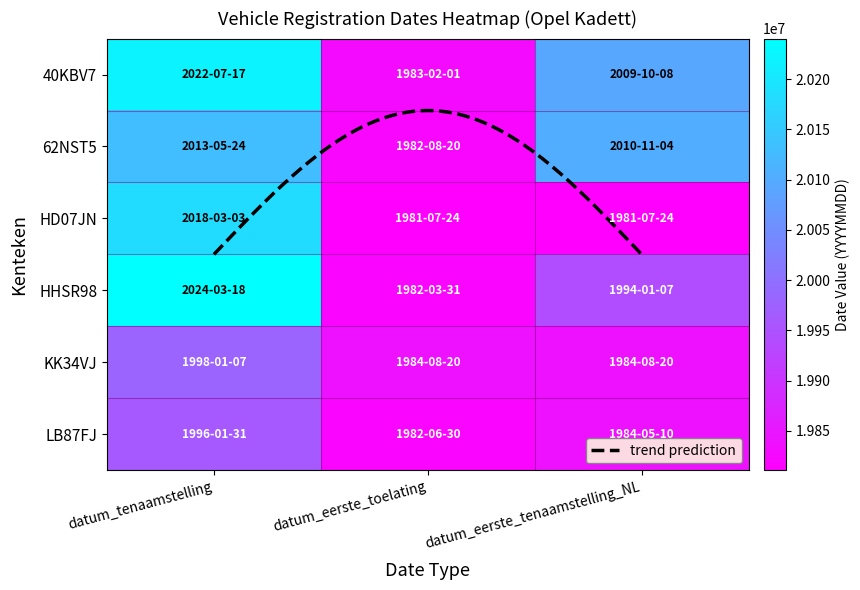

Reading right to left, list all the values displayed in this chart.

40KBV7: datum_eerste_tenaamstelling_NL=20091008	datum_eerste_toelating=19830201	datum_tenaamstelling=20220717
62NST5: datum_eerste_tenaamstelling_NL=20101104	datum_eerste_toelating=19820820	datum_tenaamstelling=20130524
HD07JN: datum_eerste_tenaamstelling_NL=19810724	datum_eerste_toelating=19810724	datum_tenaamstelling=20180303
HHSR98: datum_eerste_tenaamstelling_NL=19940107	datum_eerste_toelating=19820331	datum_tenaamstelling=20240318
KK34VJ: datum_eerste_tenaamstelling_NL=19840820	datum_eerste_toelating=19840820	datum_tenaamstelling=19980107
LB87FJ: datum_eerste_tenaamstelling_NL=19840510	datum_eerste_toelating=19820630	datum_tenaamstelling=19960131